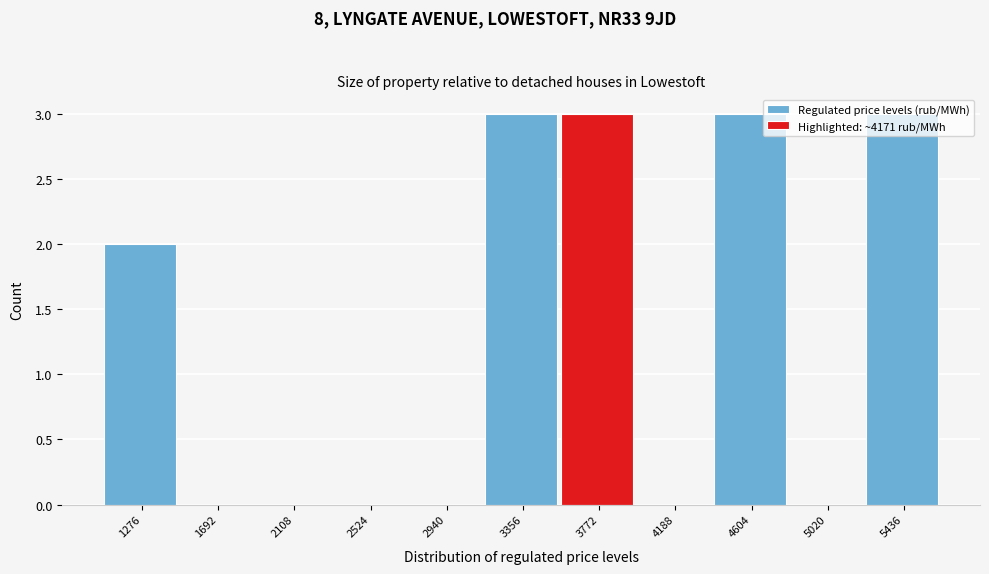

What is the maximum value shown in the chart?

3